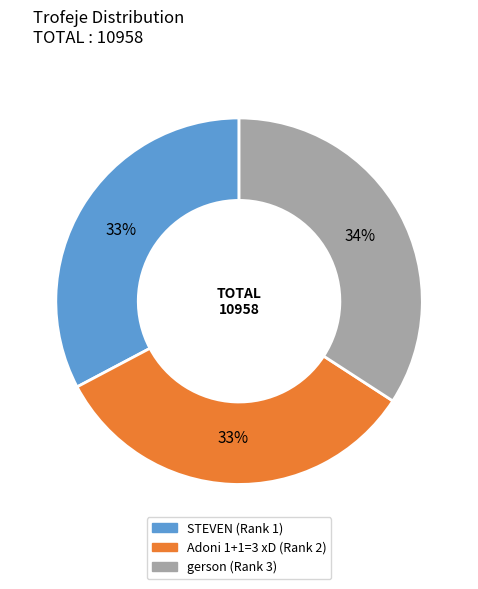

Does any single category account for the majority?

No